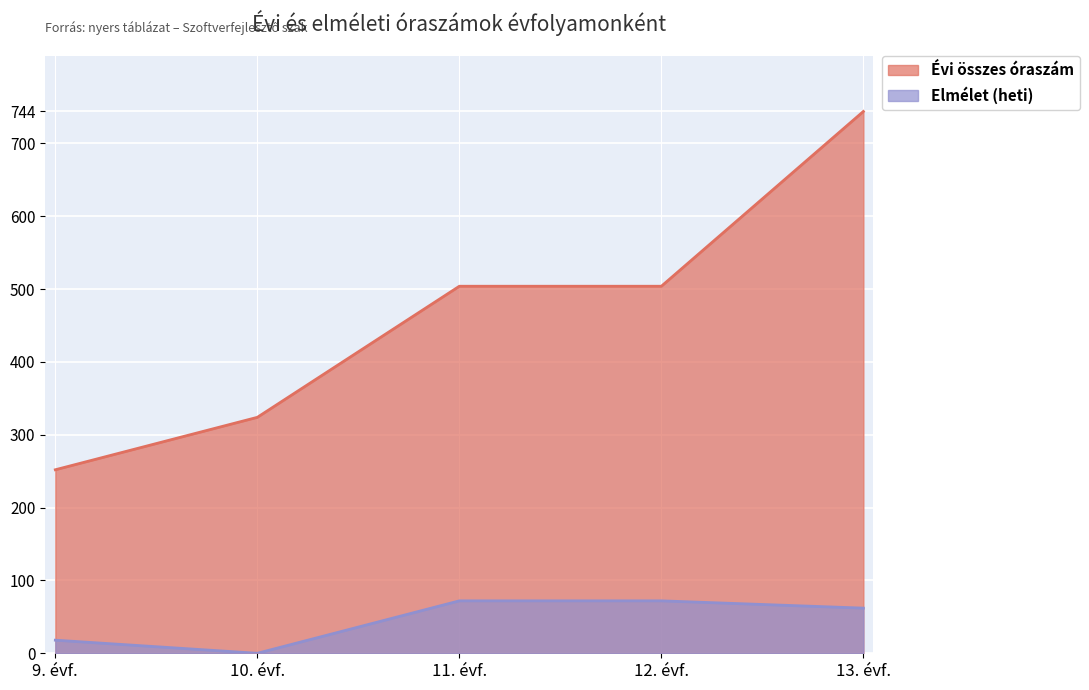

Is it true that Elmélet (heti) equals 72 at 11. évf.?

True